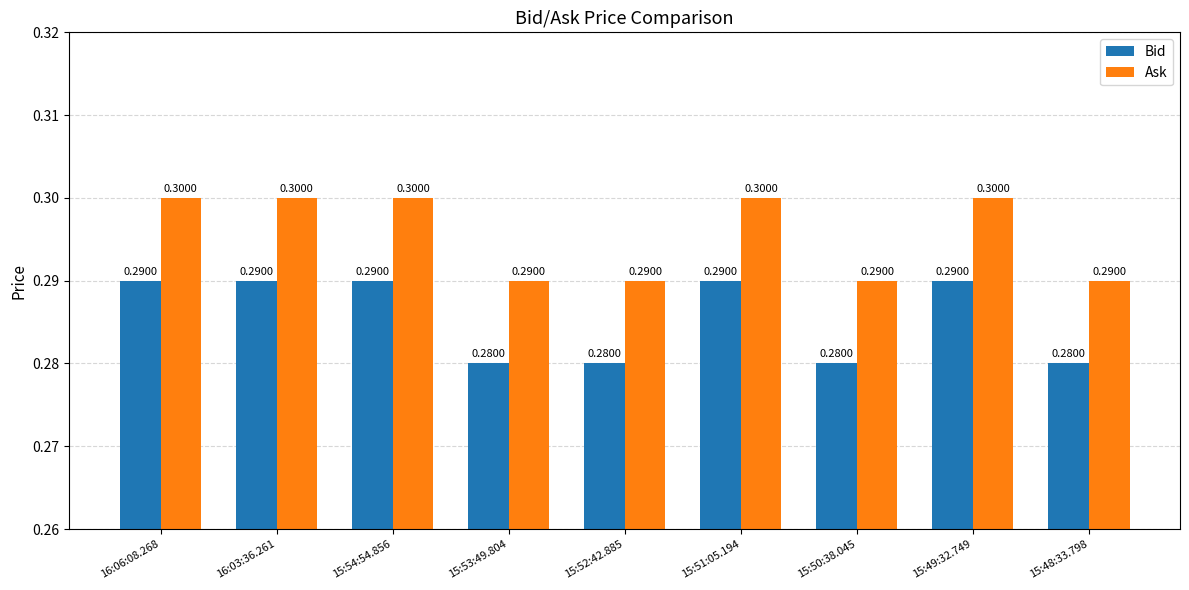

What is the label of the 6th bar from the left?

15:51:05.194